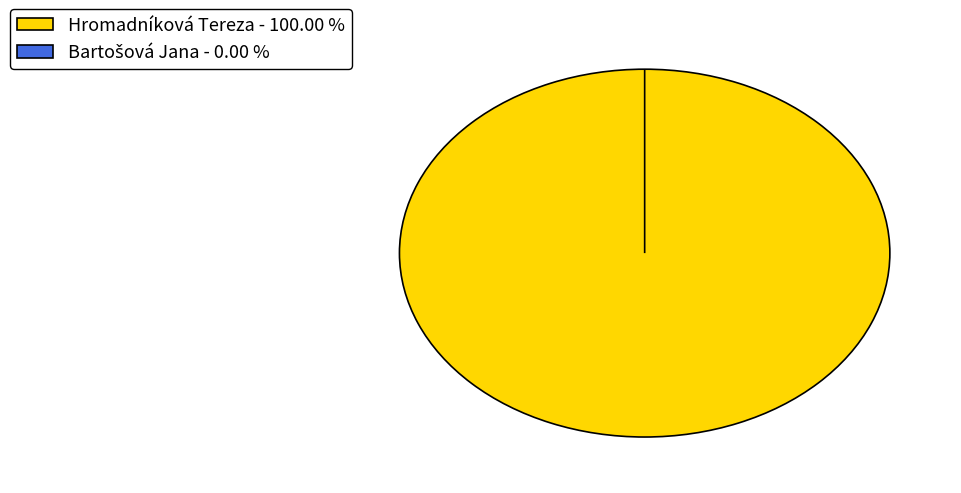

Is it true that Hromadníková Tereza is 93% of the pie?

False